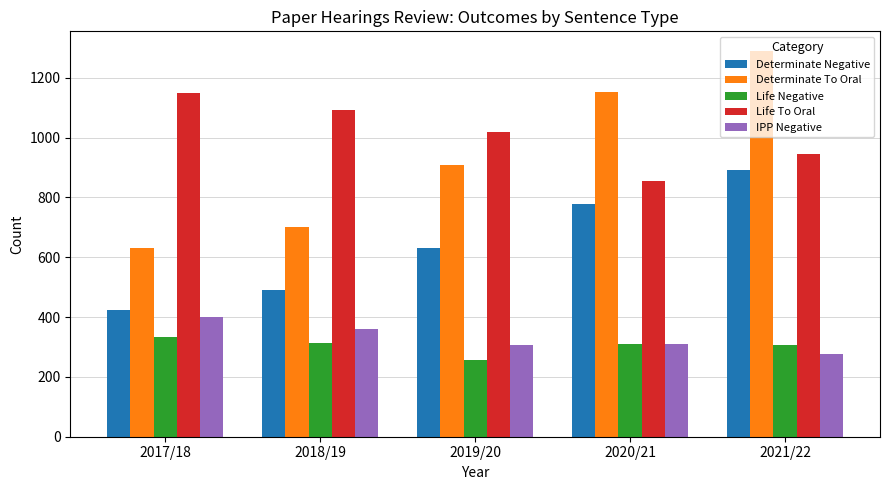

Which category has the lowest value across all series?

2019/20